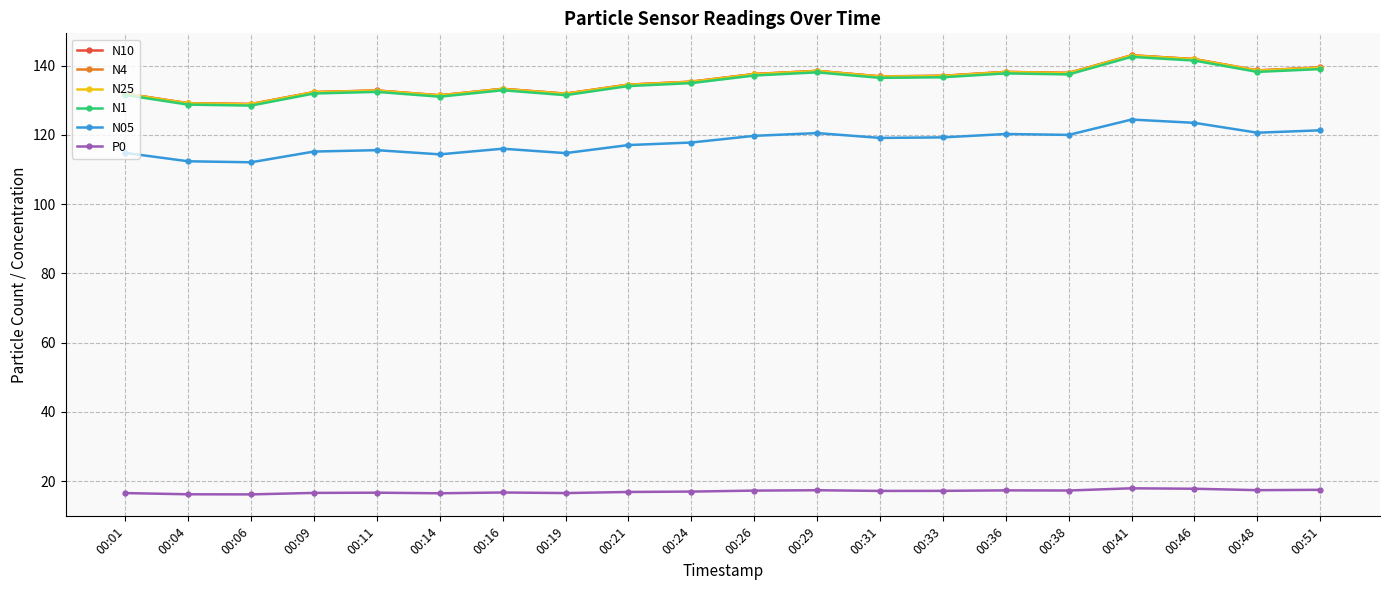

True or false: N4 and N05 cross at least once.

False